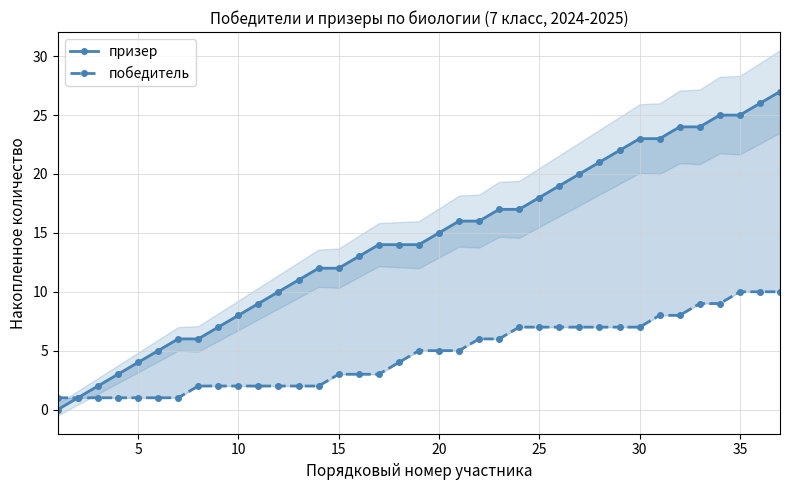

Which series has the largest range (max minus min)?

призер